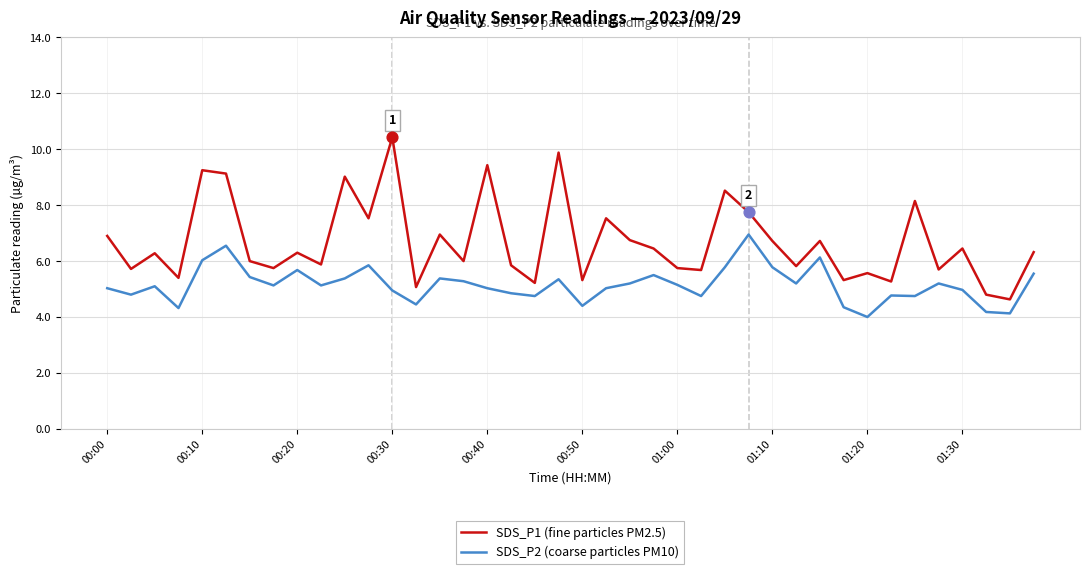

Which series has the largest total across all categories?

SDS_P1 (fine particles PM2.5)